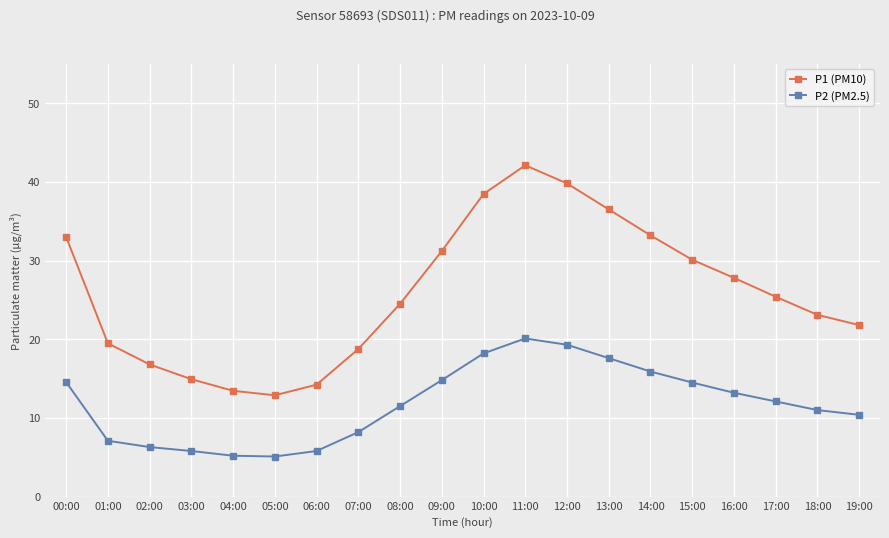

What is the value of the P2 (PM2.5) point at the 3rd from the left?

6.3